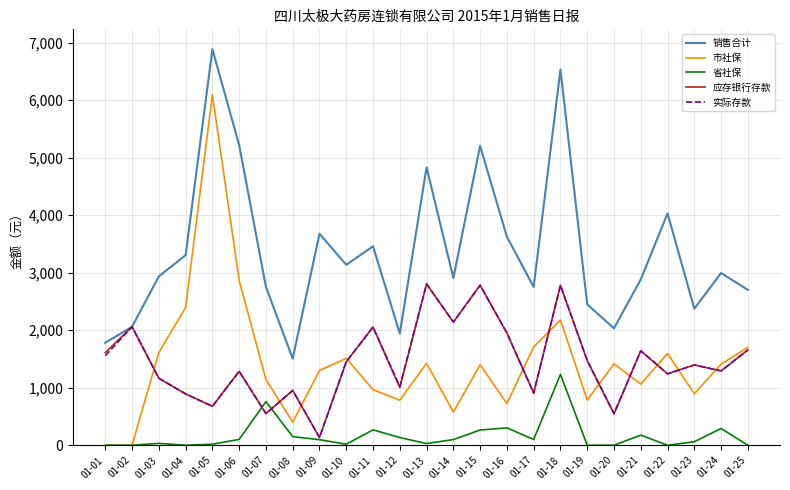

At which category does 销售合计 reach its first local peak?

01-05